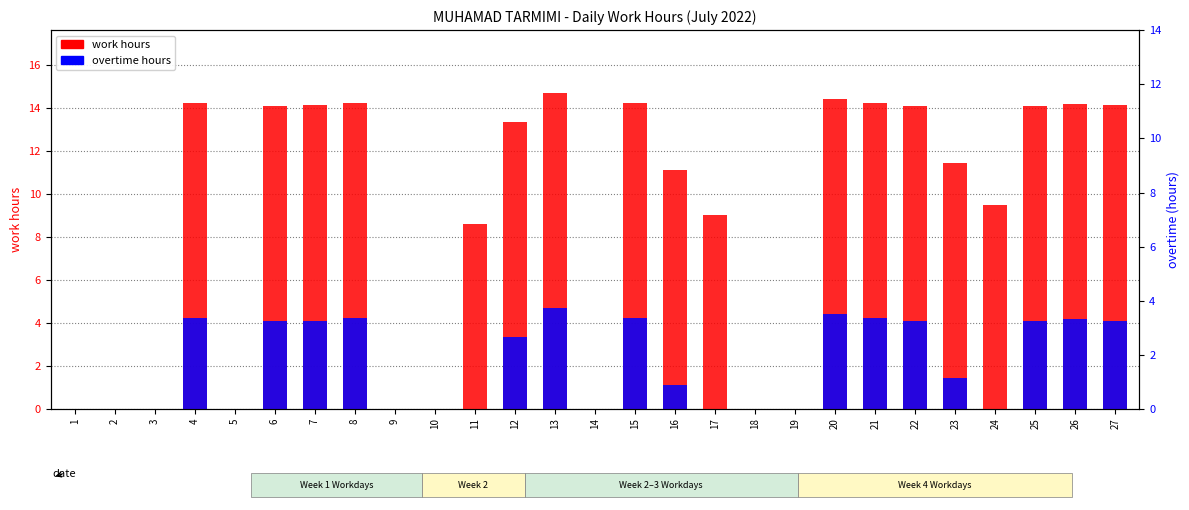

At how many categories does at least one series exceed 5?

18